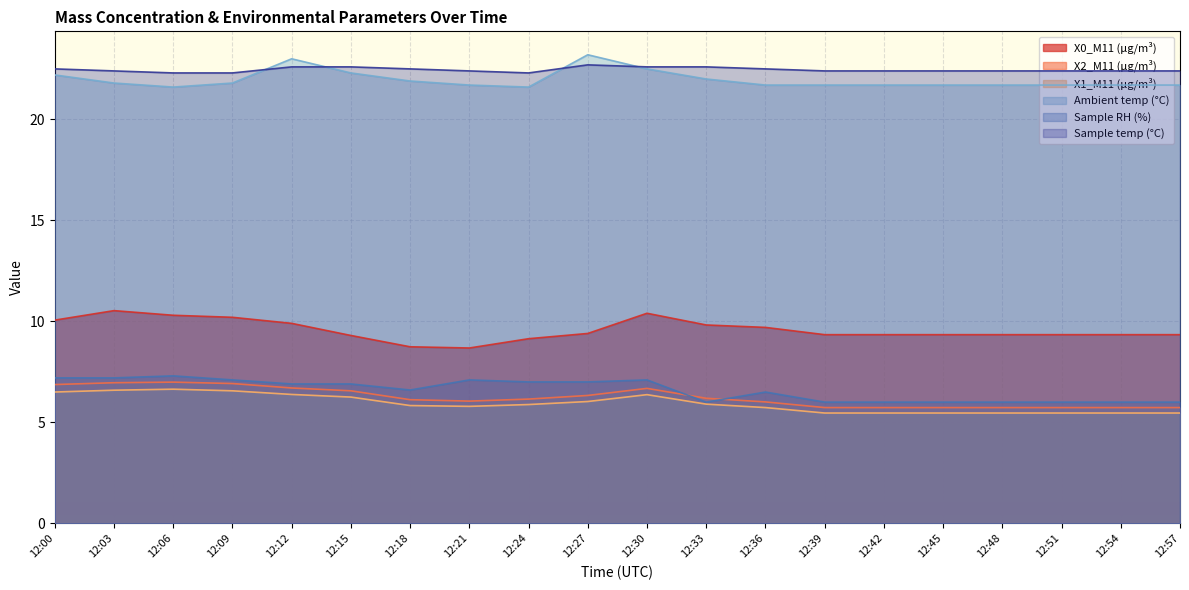

What are all the series names shown in the legend?

X0_M11 (μg/m³), X2_M11 (μg/m³), X1_M11 (μg/m³), Ambient temp (°C), Sample RH (%), Sample temp (°C)